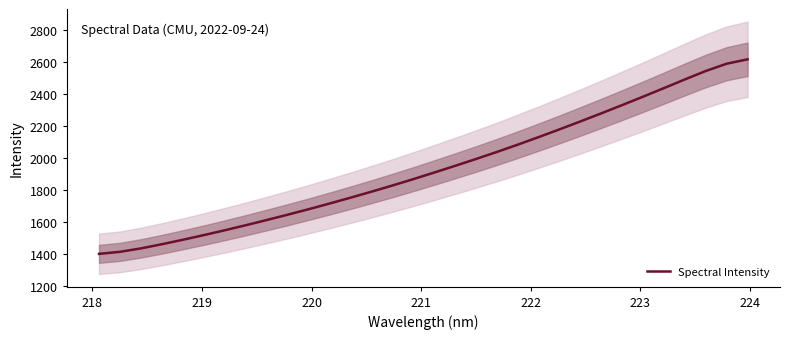

What is the difference between the maximum and minimum values?

1214.5